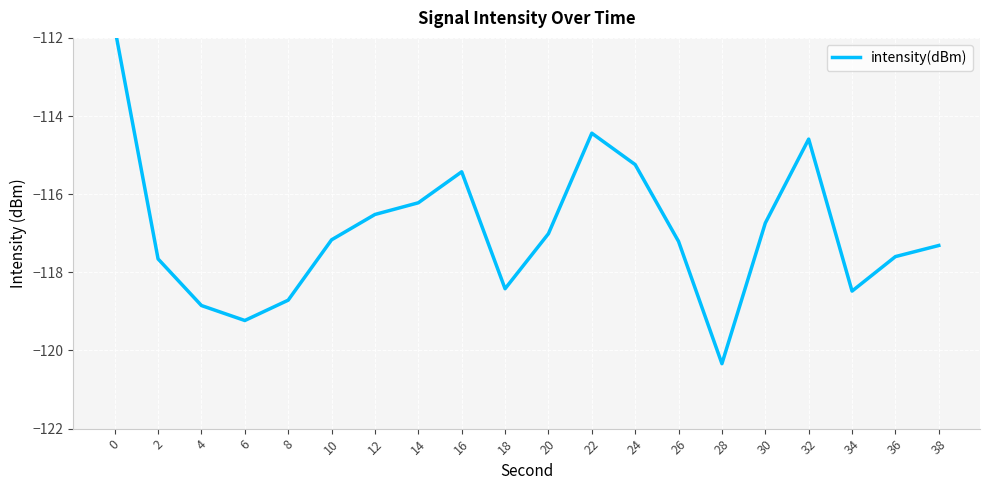

Count the number of categories in the chart.

20